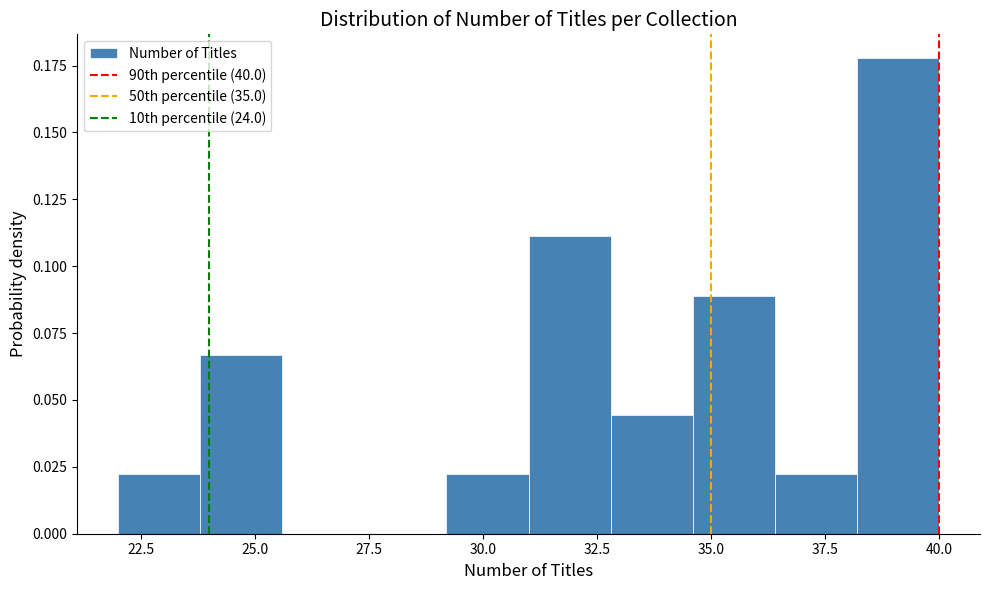

Around what value on the x-axis is the tallest bar? Give the approximate position of its centre, as read against the axis.

39.0